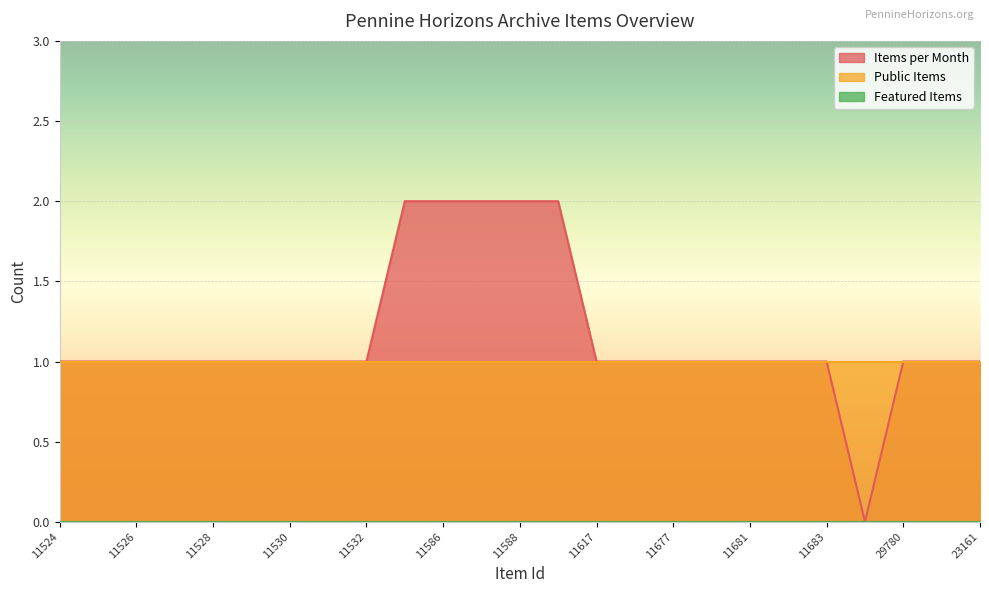

True or false: Items per Month and Public Items intersect in this chart.

False